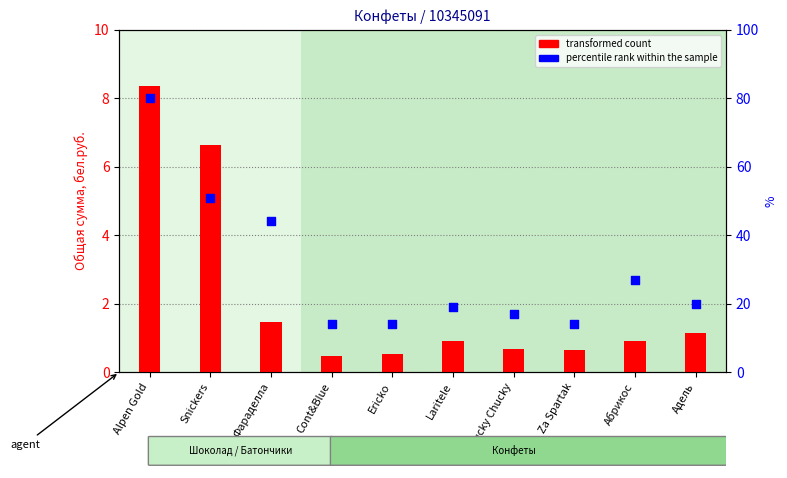

At which category is the sum across all series the highest?

Alpen Gold